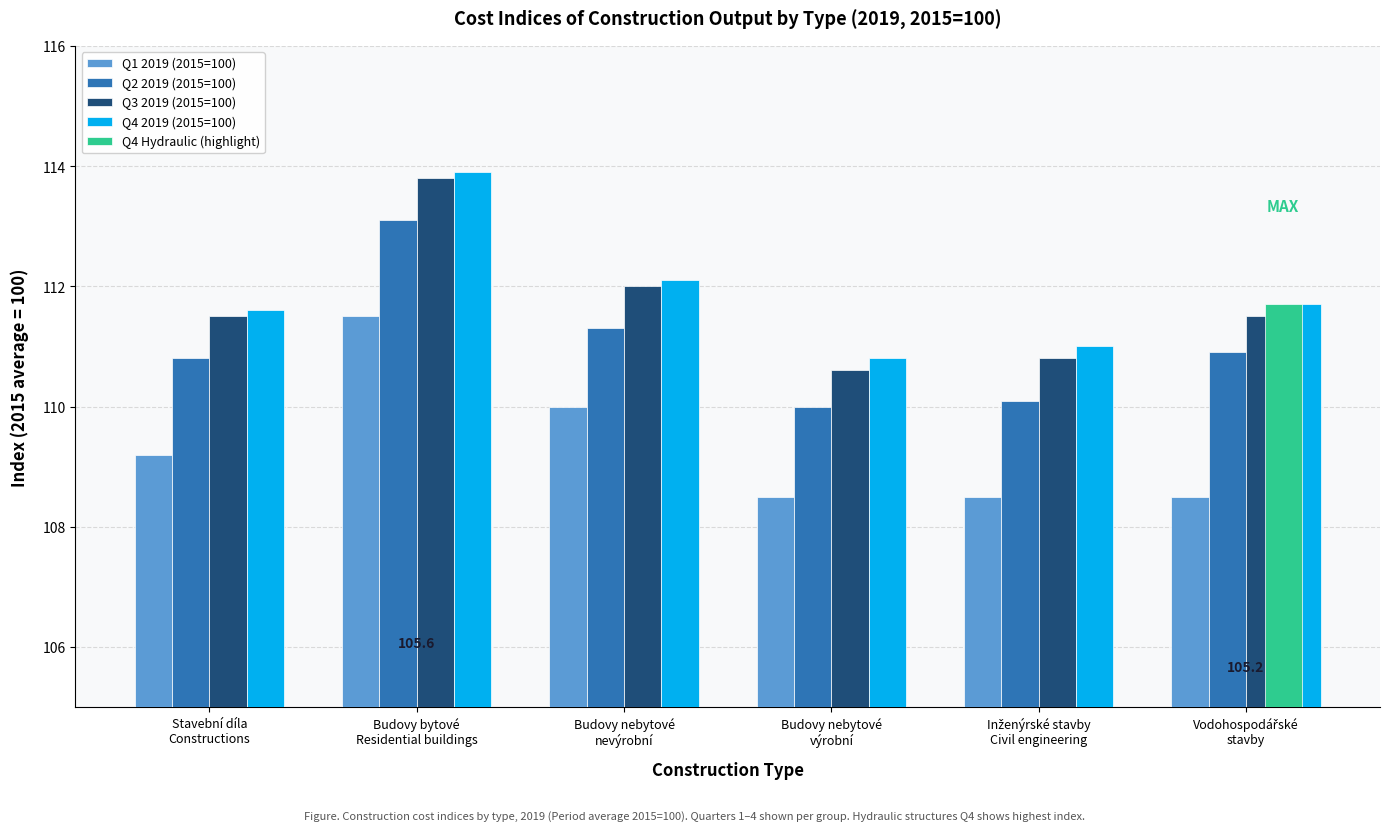

At which category is the sum across all series the highest?

Budovy bytové
Residential buildings